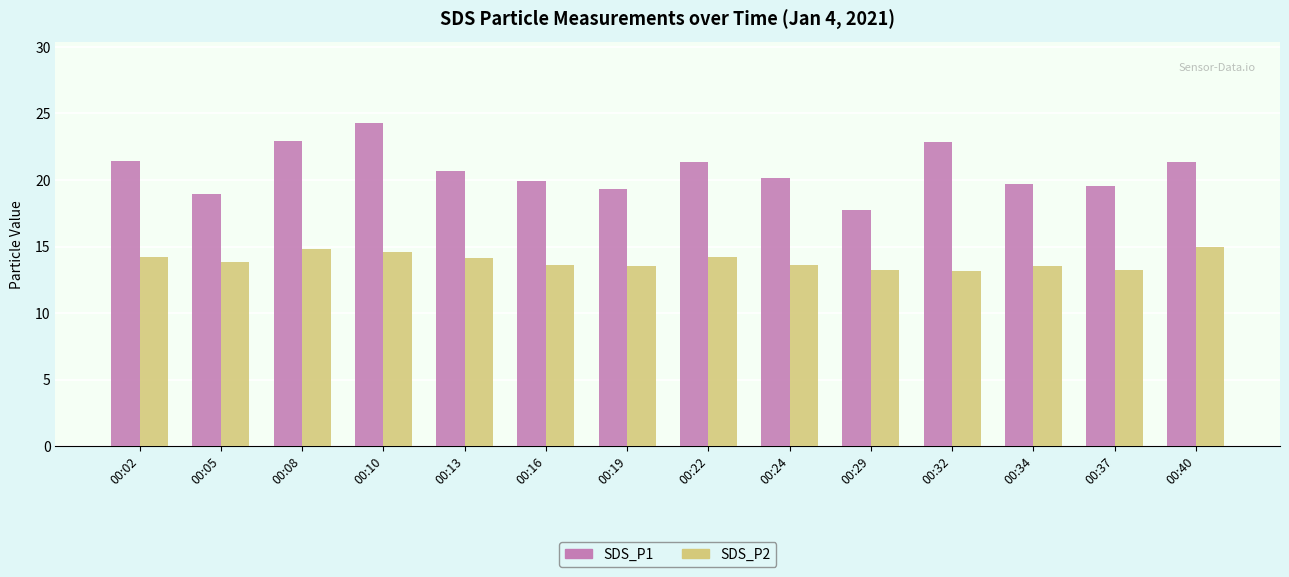

What is the average value of the SDS_P1 series?

20.7